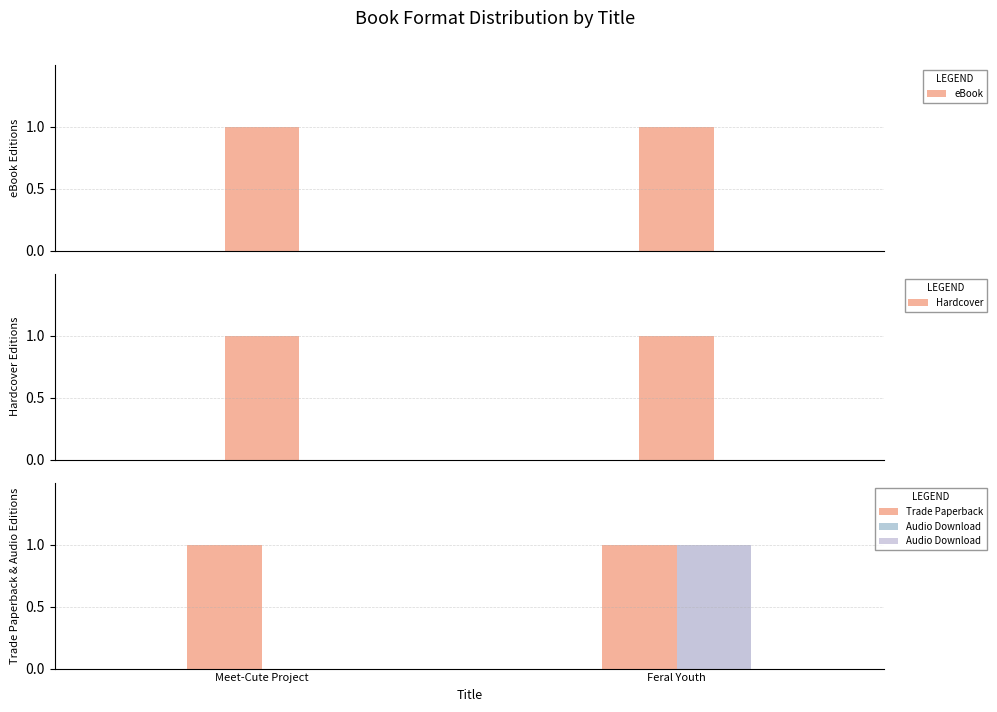

Is the value of Audio Download at Feral Youth greater than the value of Trade Paperback at Feral Youth?

No